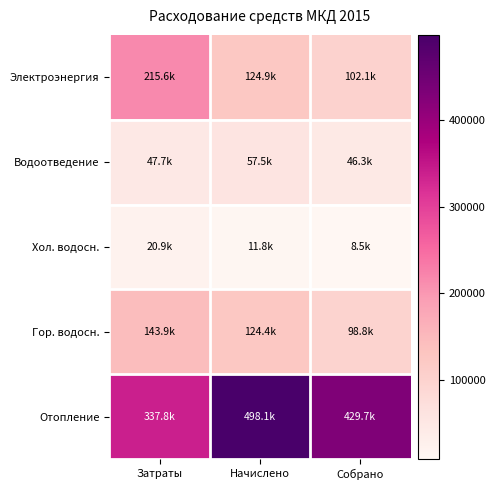

Reading left to right, what are all the values shown in this chart?

Отопление: Затраты=337770.5	Начислено=498115.3	Собрано=429730.3
Гор. водосн.: Затраты=143935.0	Начислено=124405.4	Собрано=98790.6
Хол. водосн.: Затраты=20856.0	Начислено=11840.5	Собрано=8485.6
Водоотведение: Затраты=47657.3	Начислено=57474.0	Собрано=46262.4
Электроэнергия: Затраты=215609.9	Начислено=124883.3	Собрано=102080.8